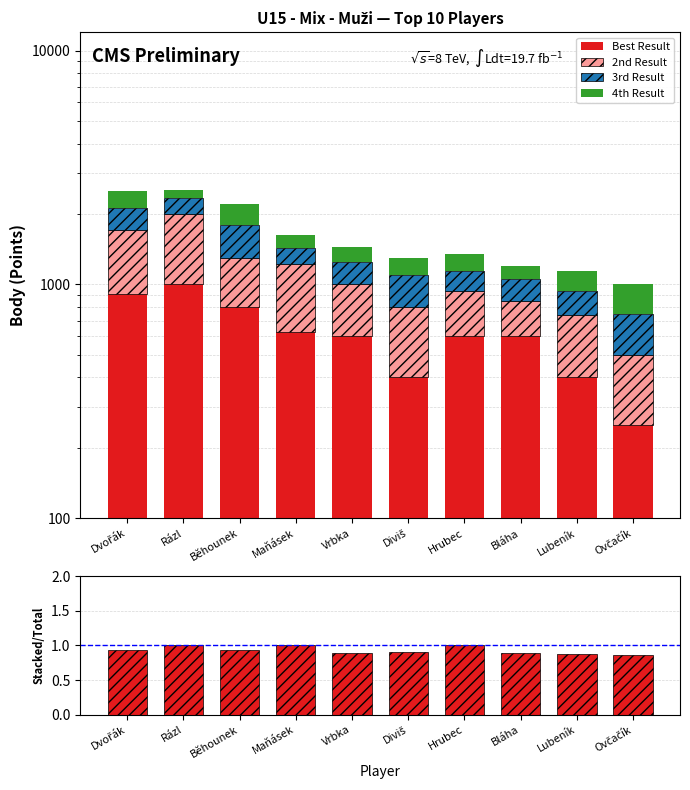

At Lubeník, list the series in order from smallest to largest.

ratio, 3rd Result, 4th Result, 2nd Result, Best Result